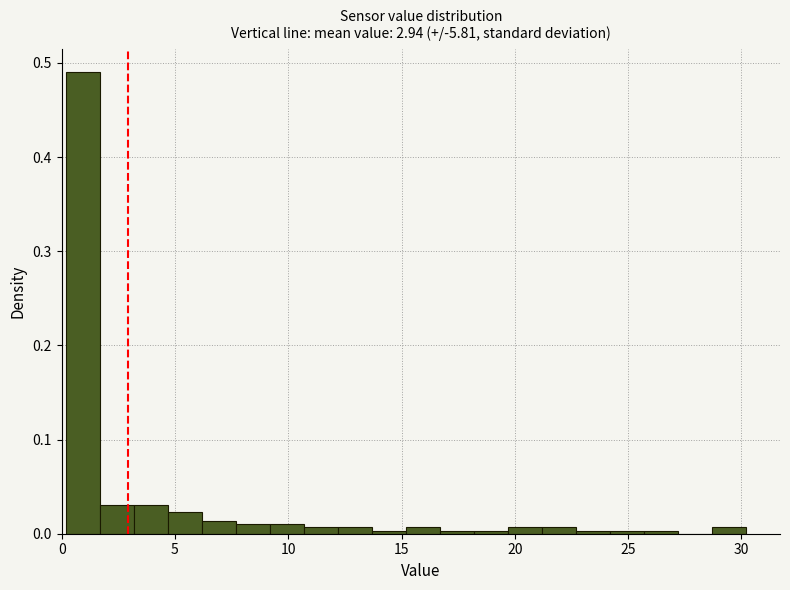

Around what value on the x-axis is the tallest bar? Give the approximate position of its centre, as read against the axis.

1.0